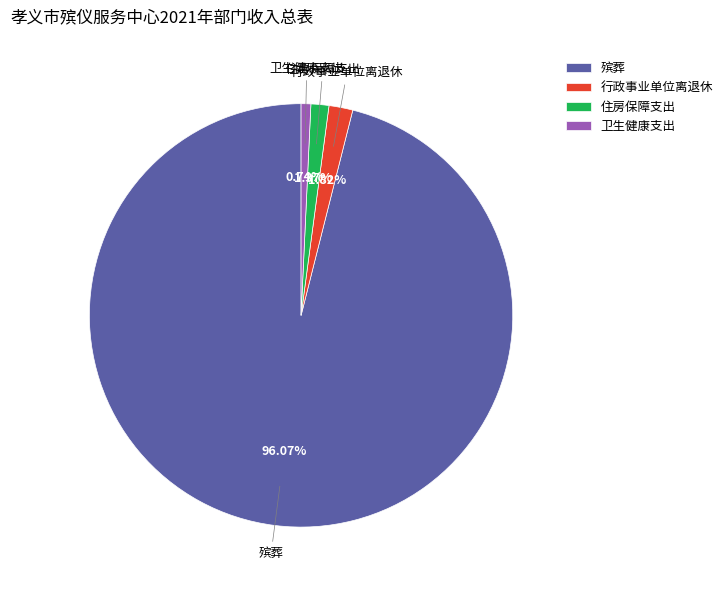

Which category has the biggest portion of the pie?

殡葬